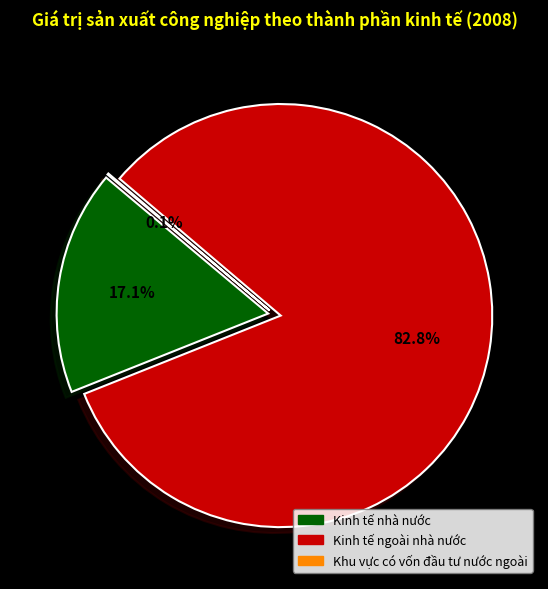

To the nearest percent, what is the difference between the largest and smallest slice percentages?

83%